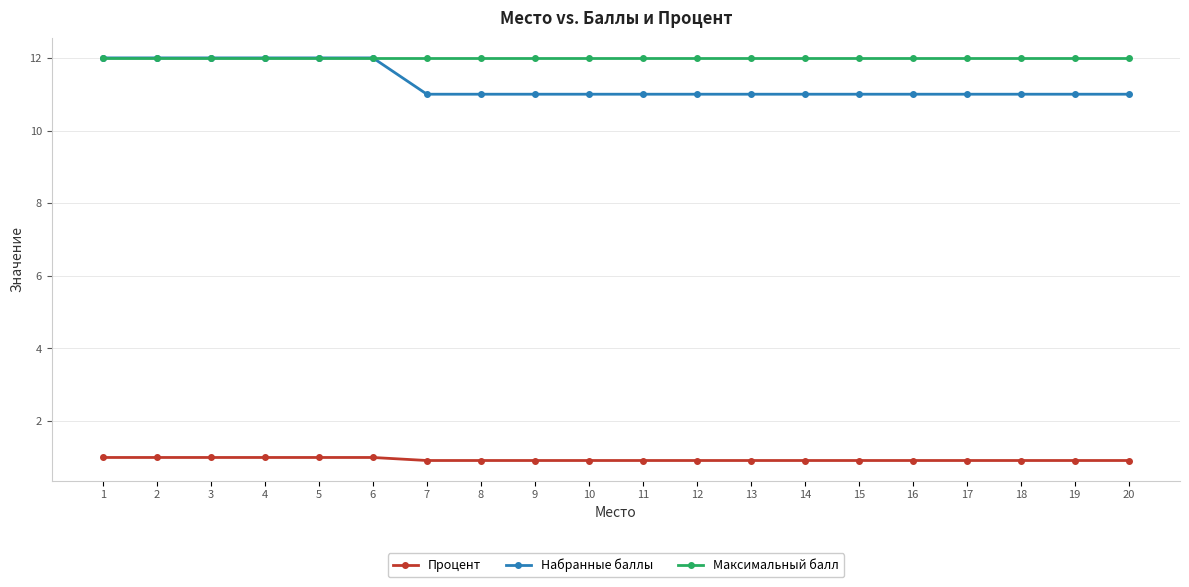

What is the maximum value shown in the chart?

12.0